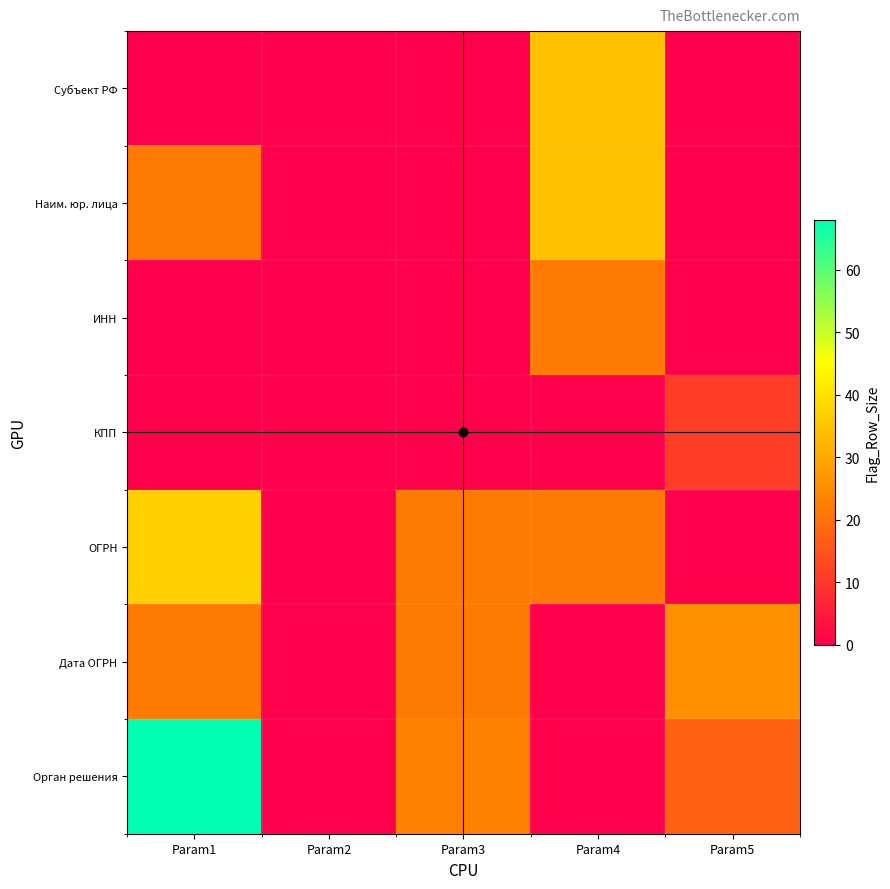

What is the spread (max minus min) of values at Param5?

26